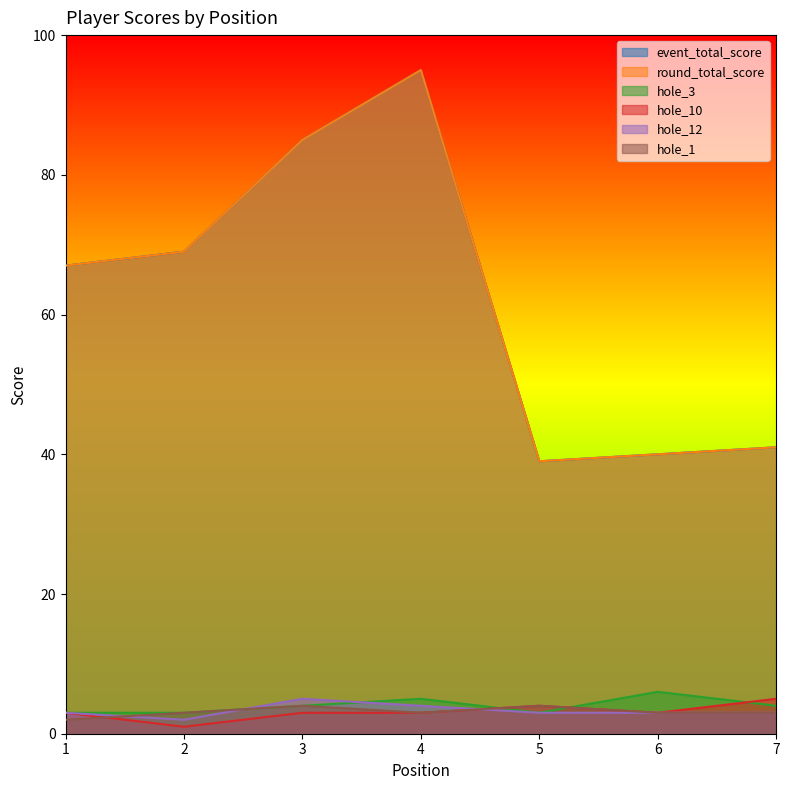

True or false: hole_3 has more than 2 points higher than both neighbors.

False